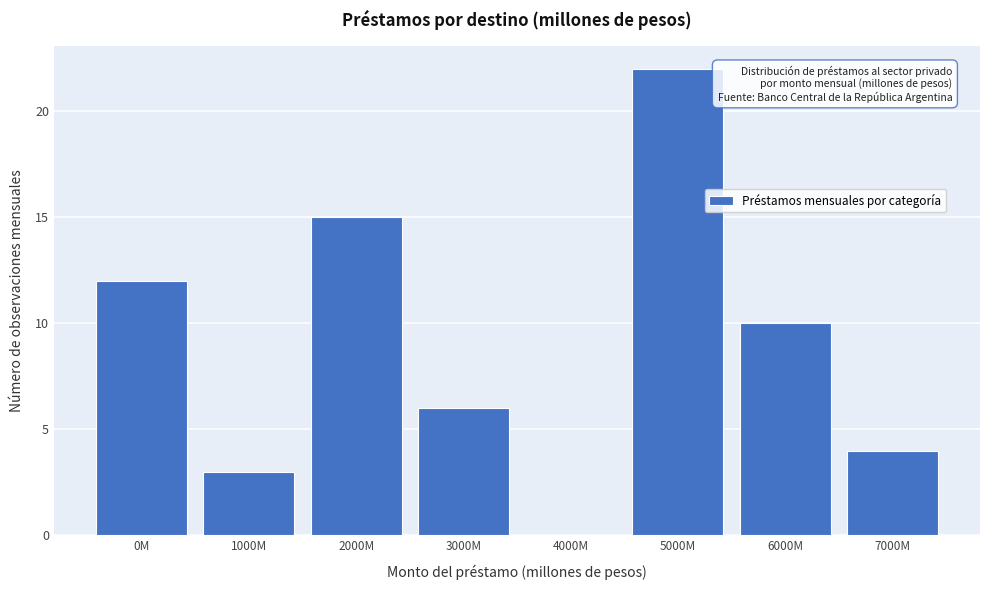

Reading right to left, list all the values displayed in this chart.

7000M=4	6000M=10	5000M=22	4000M=0	3000M=6	2000M=15	1000M=3	0M=12